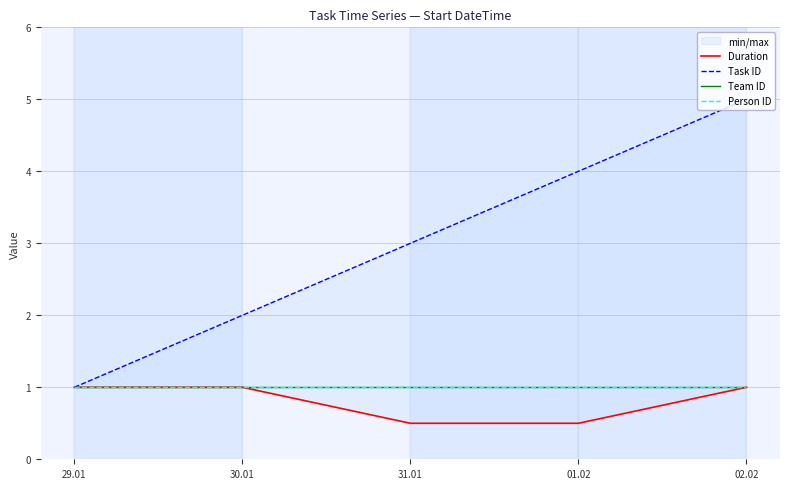

What is the difference between the maximum and minimum values in the Duration series?

0.5